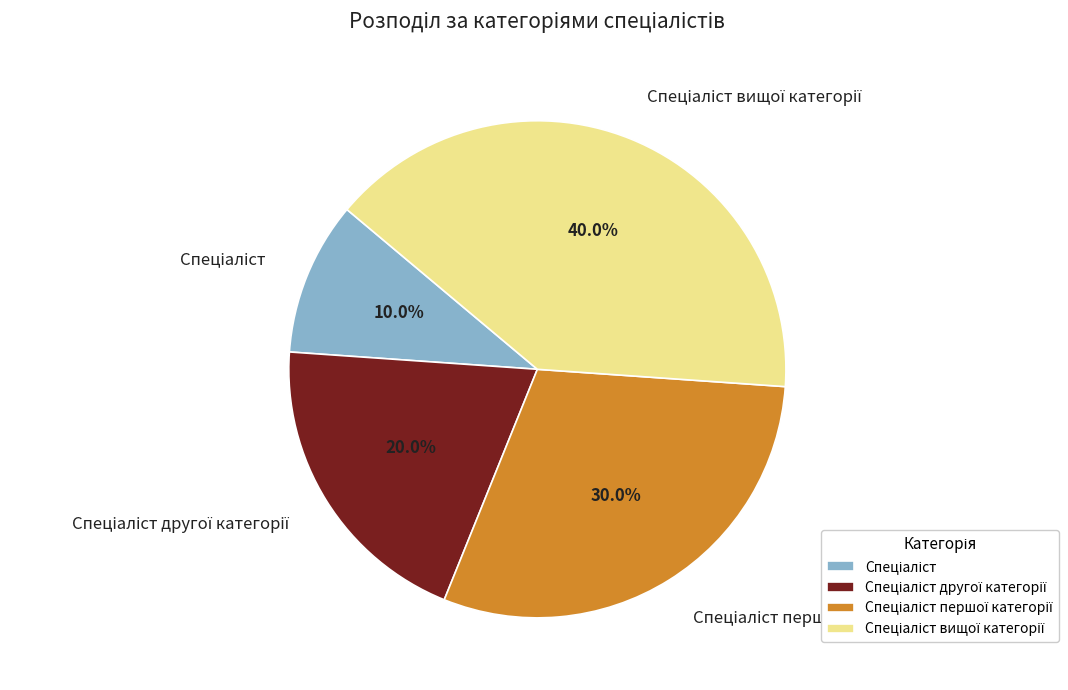

Is there any slice that represents more than half of the pie?

No